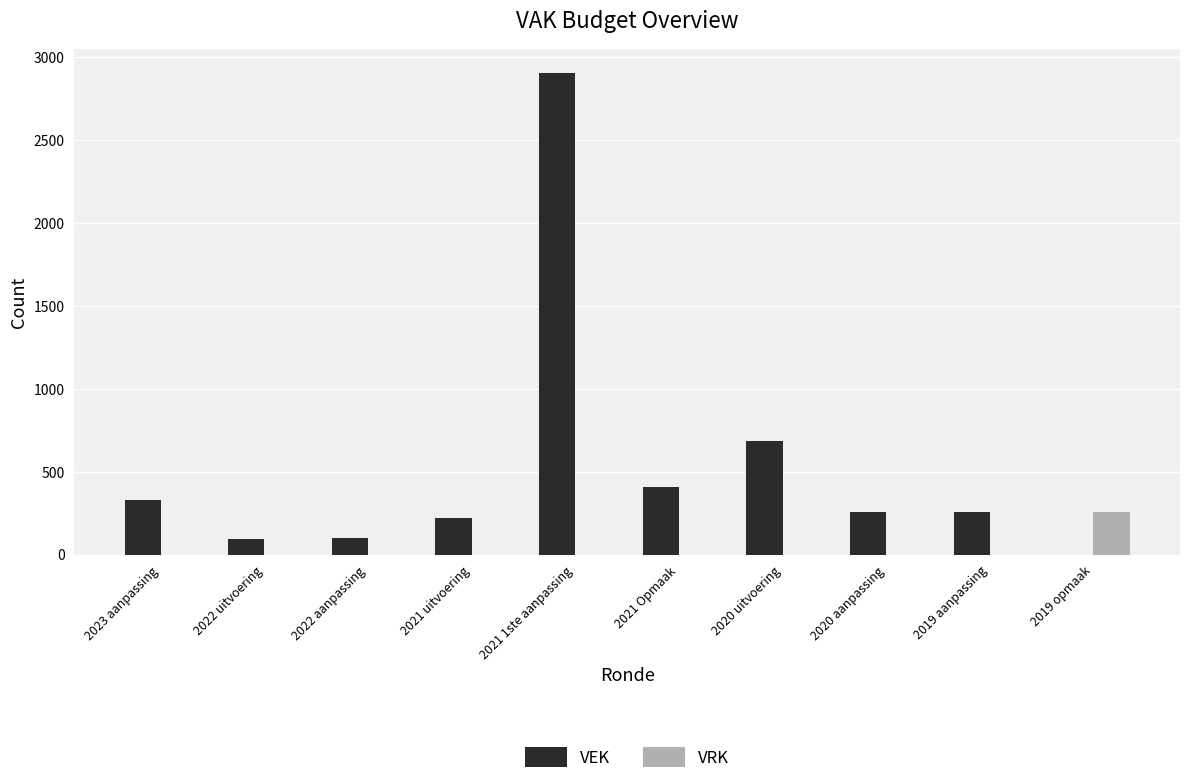

The value of VEK at 2023 aanpassing is 572. True or false?

False